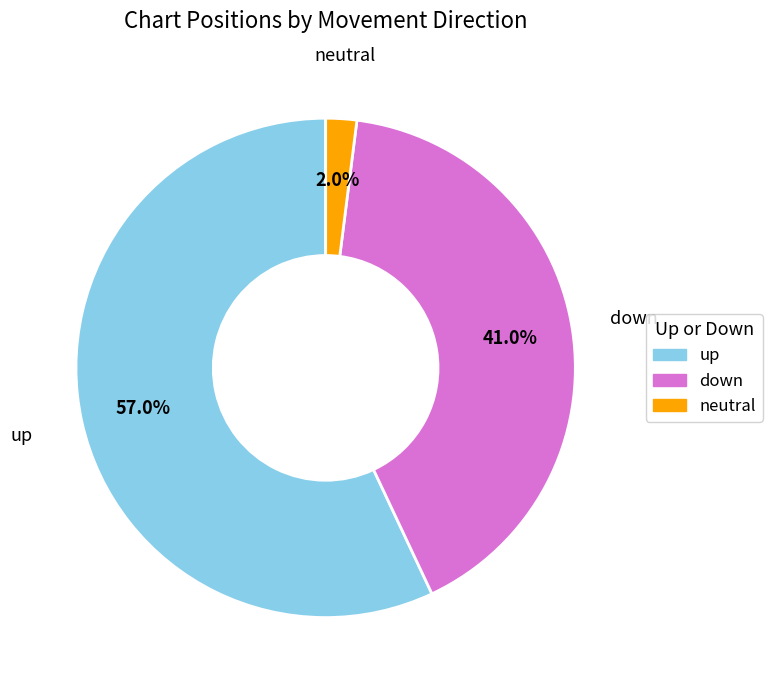

To the nearest percent, what is the difference between the down and up slice percentages?

16%